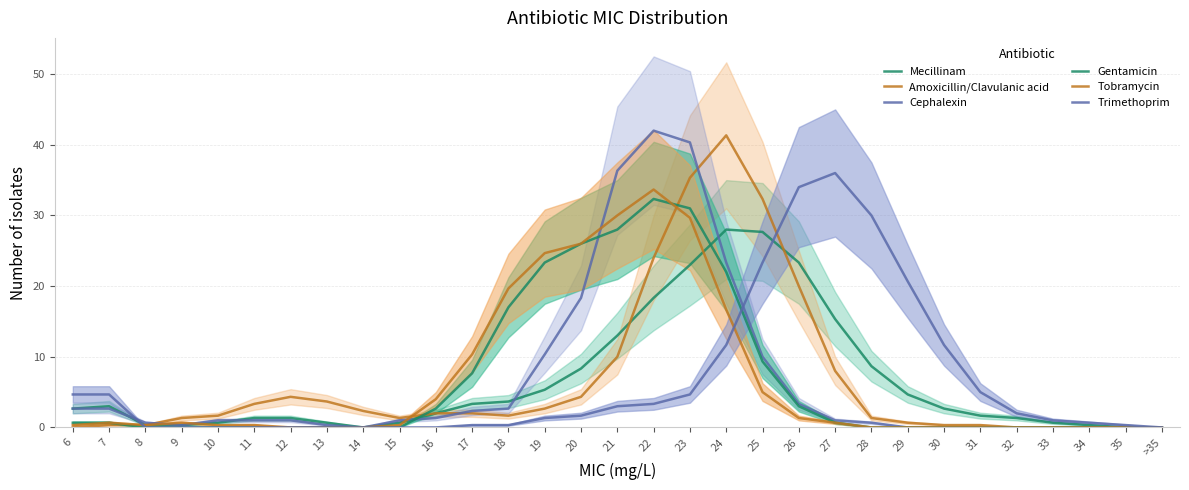

True or false: Trimethoprim and Tobramycin cross at least once.

True